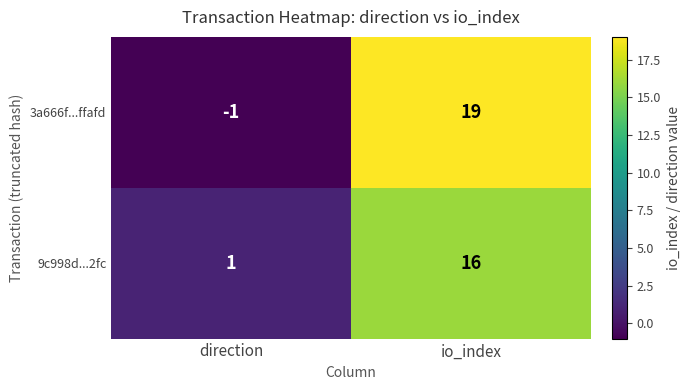

Which series has the largest range (max minus min)?

3a666f...ffafd